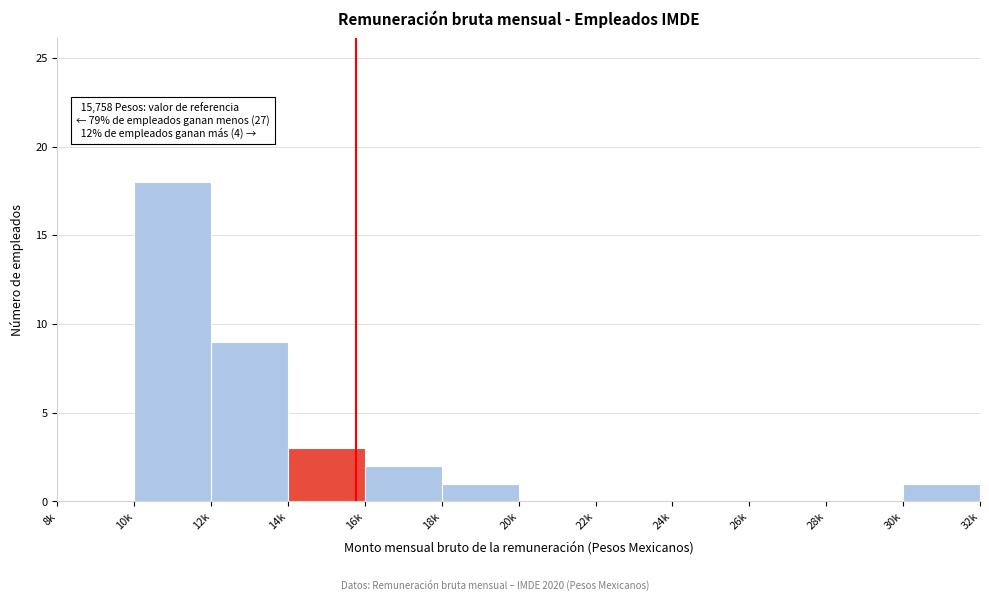

Reading right to left, extract all data points from this chart.

30k=1	28k=0	26k=0	24k=0	22k=0	20k=0	18k=1	16k=2	14k=3	12k=9	10k=18	8k=0